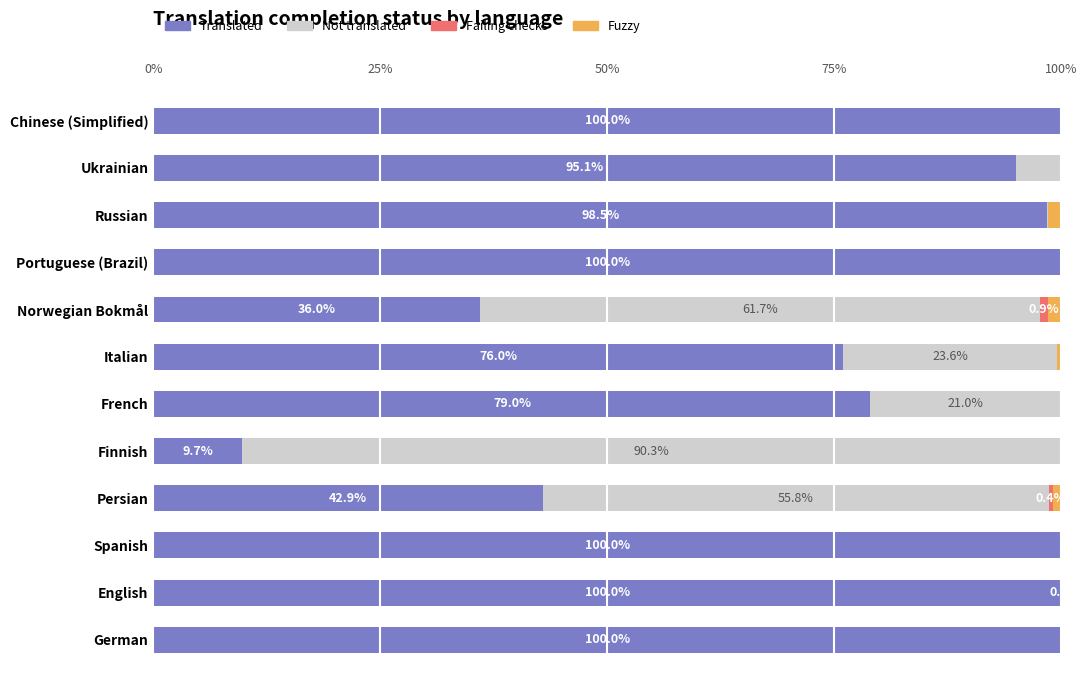

At which label is Translated closest to 54?

Persian